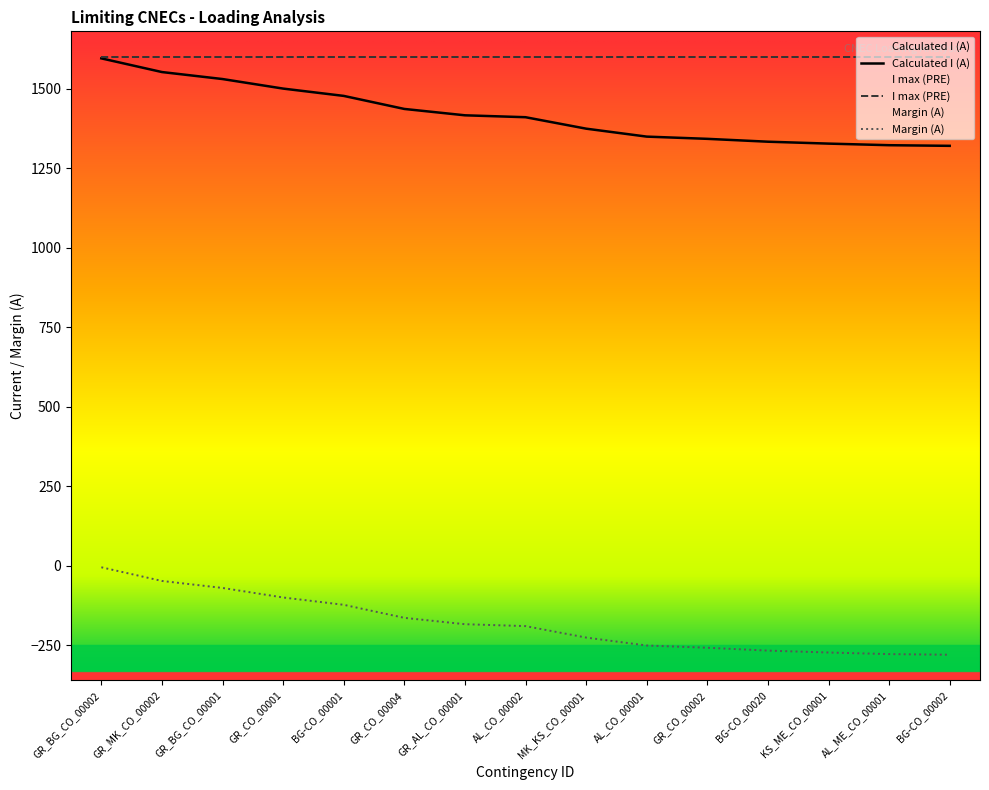

What position from the right is GR_AL_CO_00001?

9